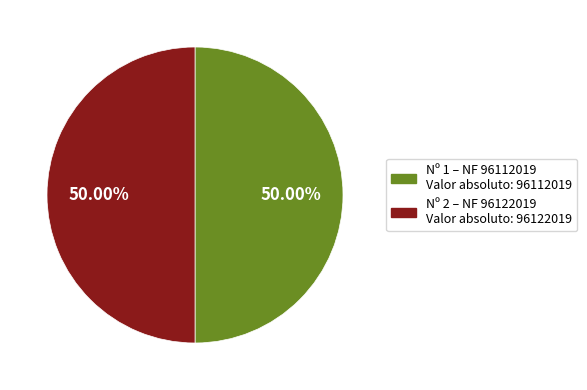

Rank the categories by value from lowest to highest.

1, 2